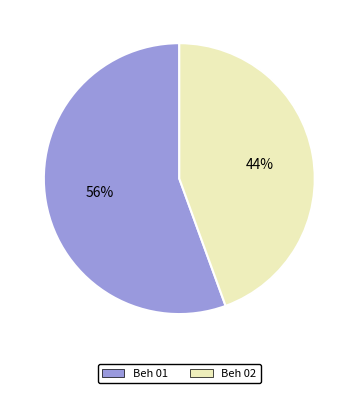

Does Beh 01 account for over 50% of the chart?

Yes